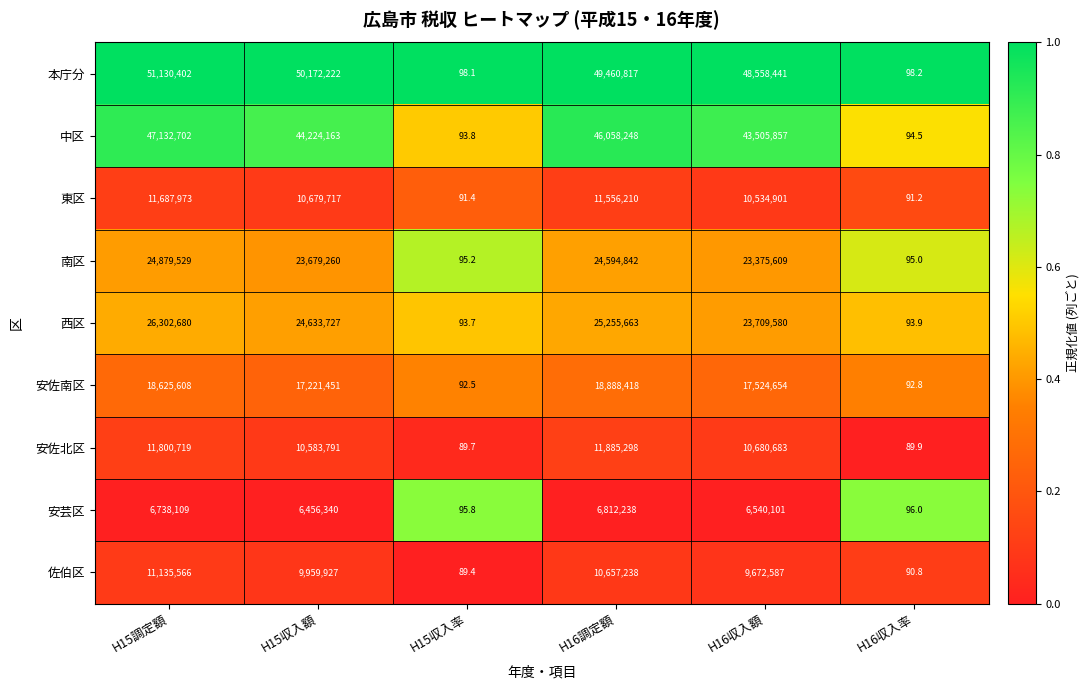

What is the minimum value for 東区?

91.2